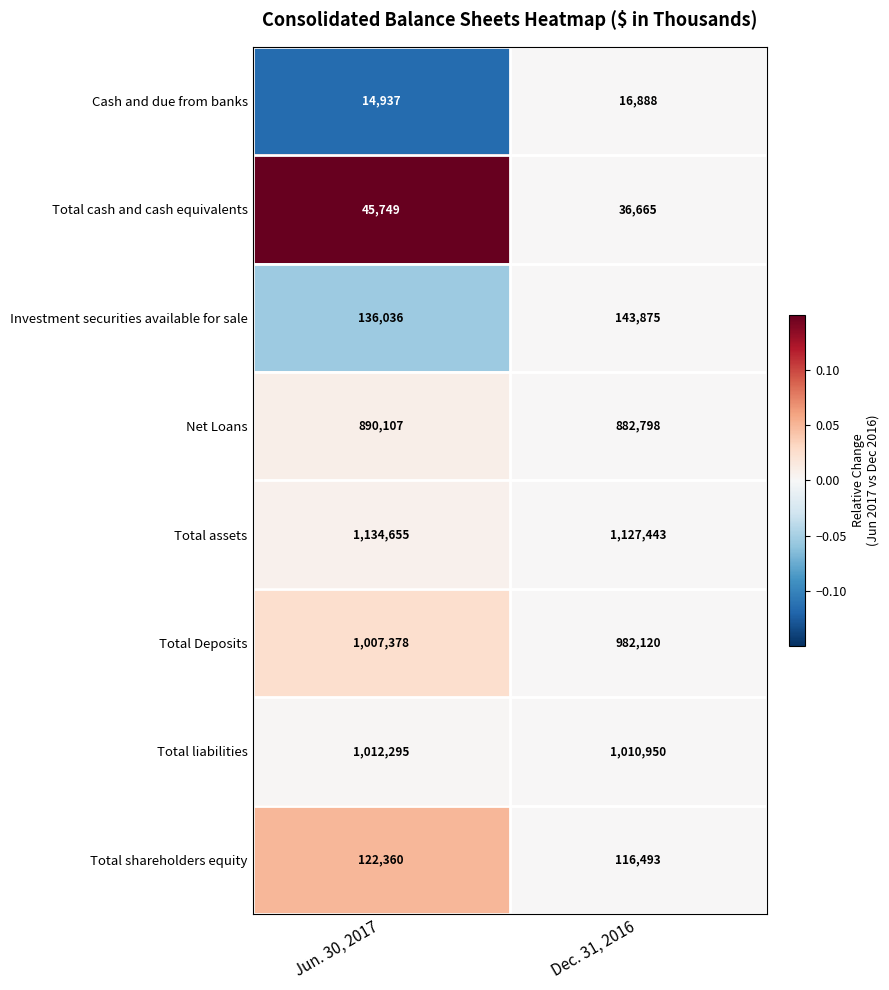

Is it true that Total cash and cash equivalents equals 19850 at Jun. 30, 2017?

False